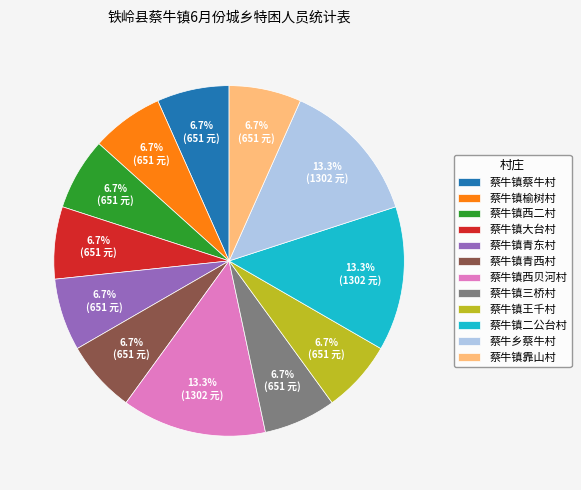

Combined, what portion of the pie is 蔡牛镇二公台村 and 蔡牛镇西二村?

20.0%